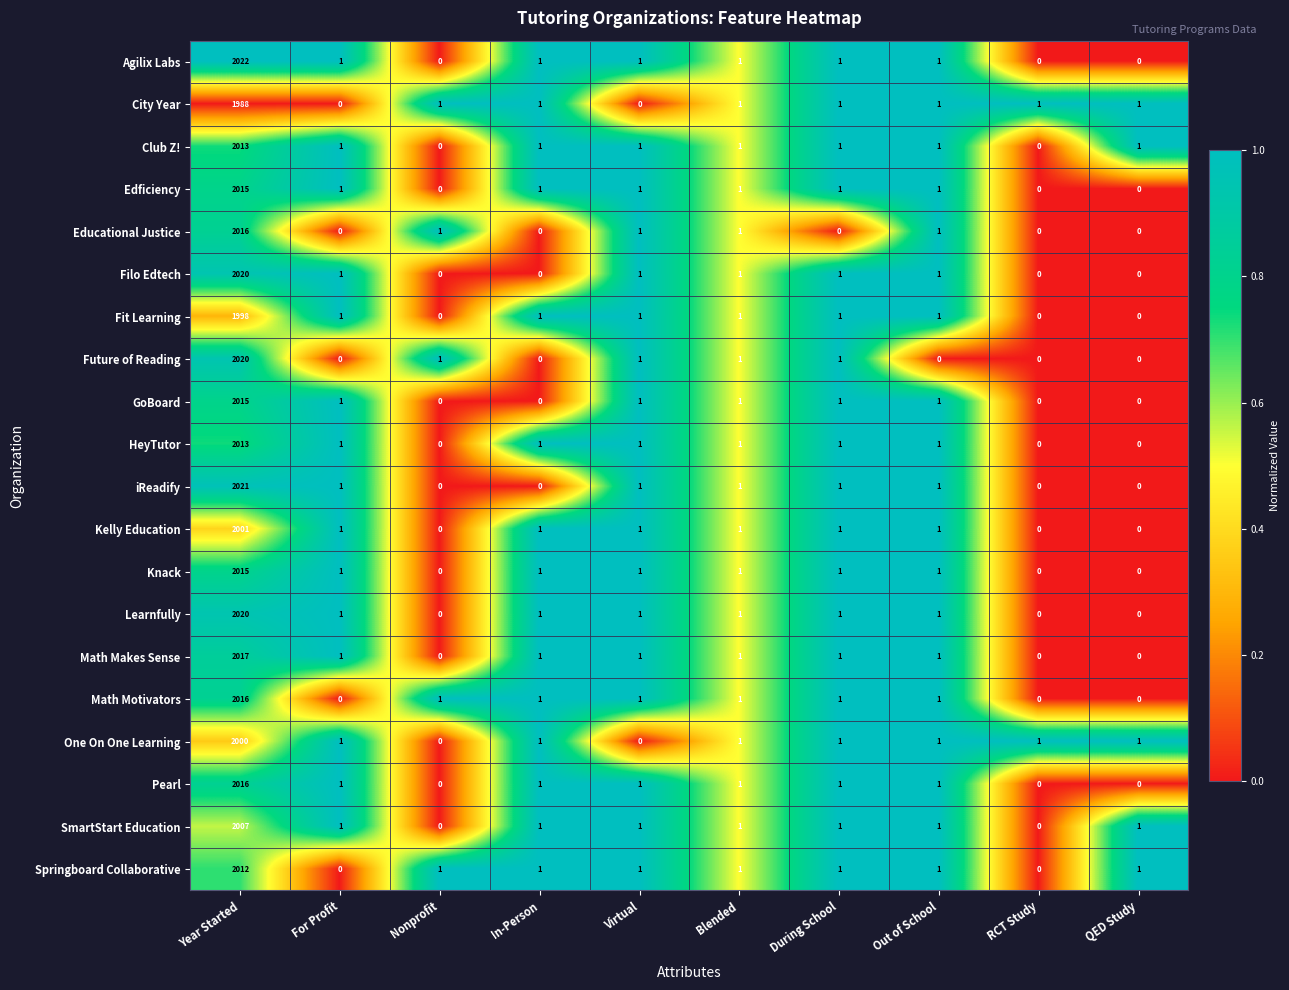

At which category is the sum across all series the highest?

Year Started